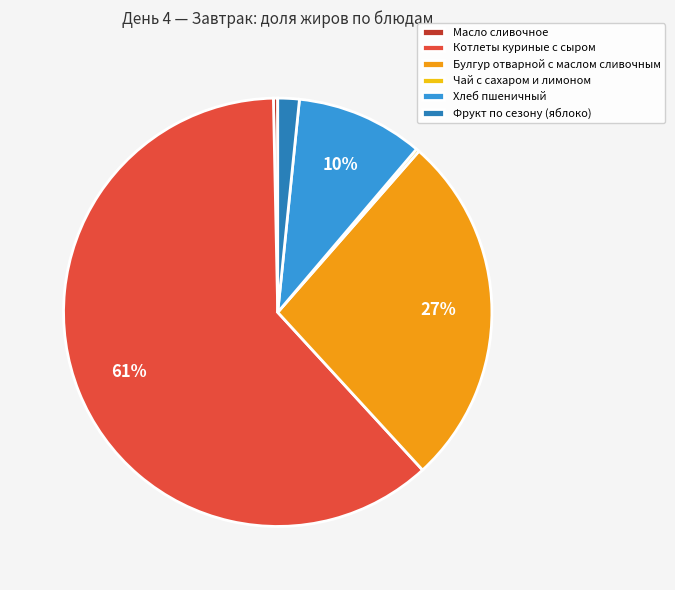

Between Булгур отварной с маслом сливочным and Хлеб пшеничный, which is larger?

Булгур отварной с маслом сливочным